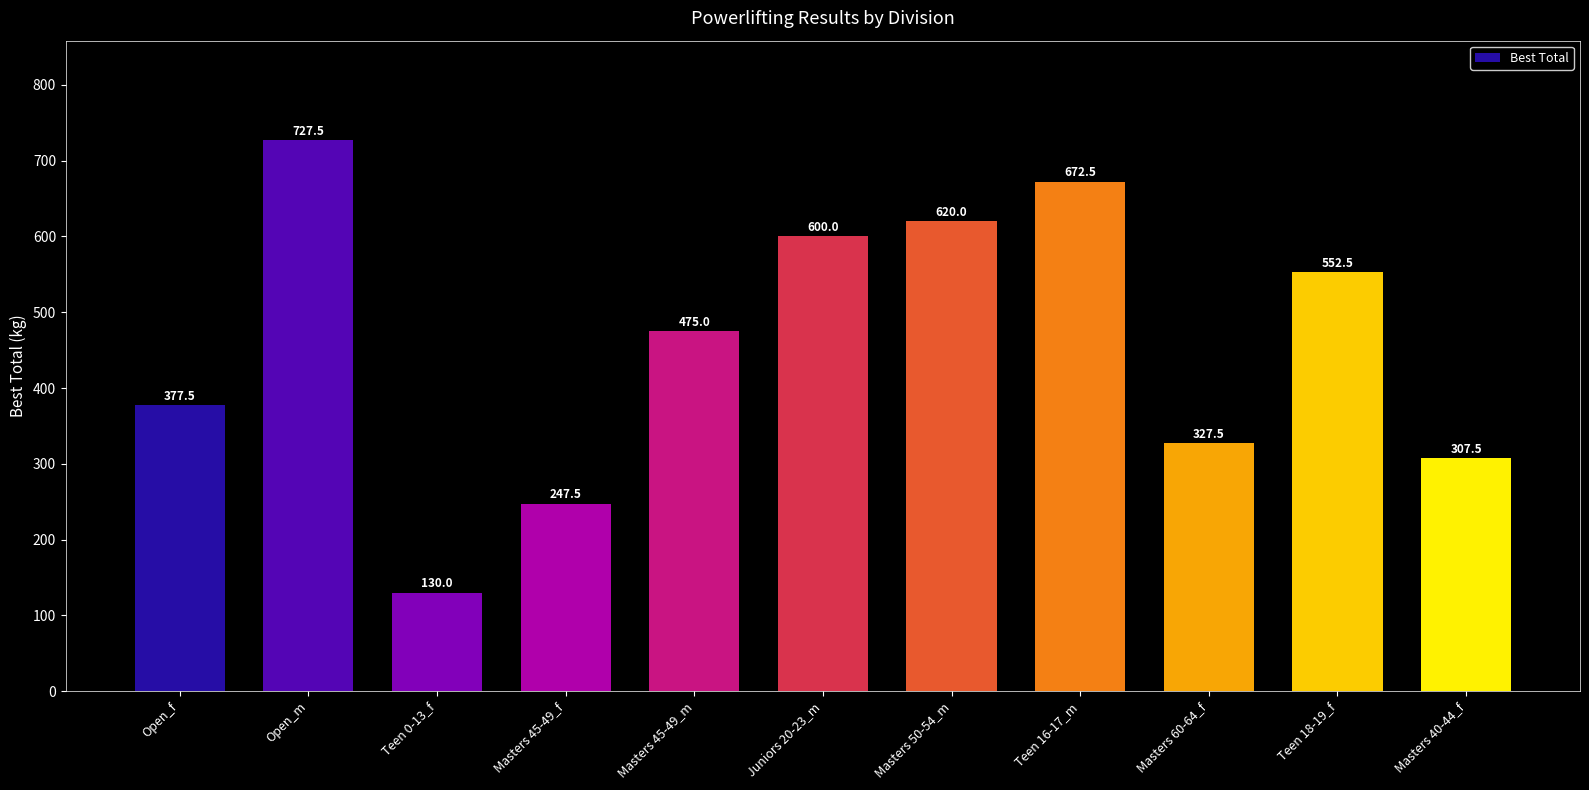

Which category has the highest value across all series?

Open_m